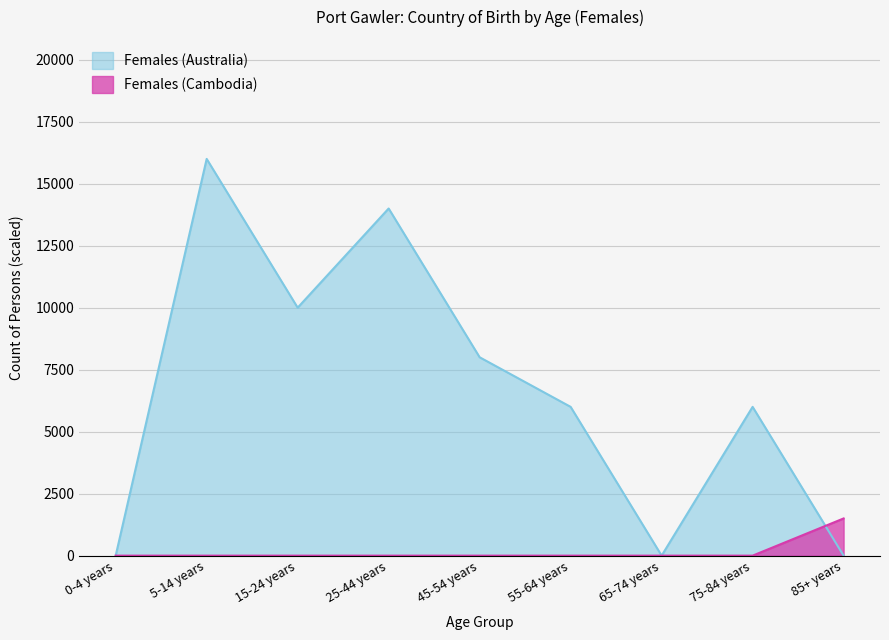

What position from the left is 0-4 years?

1